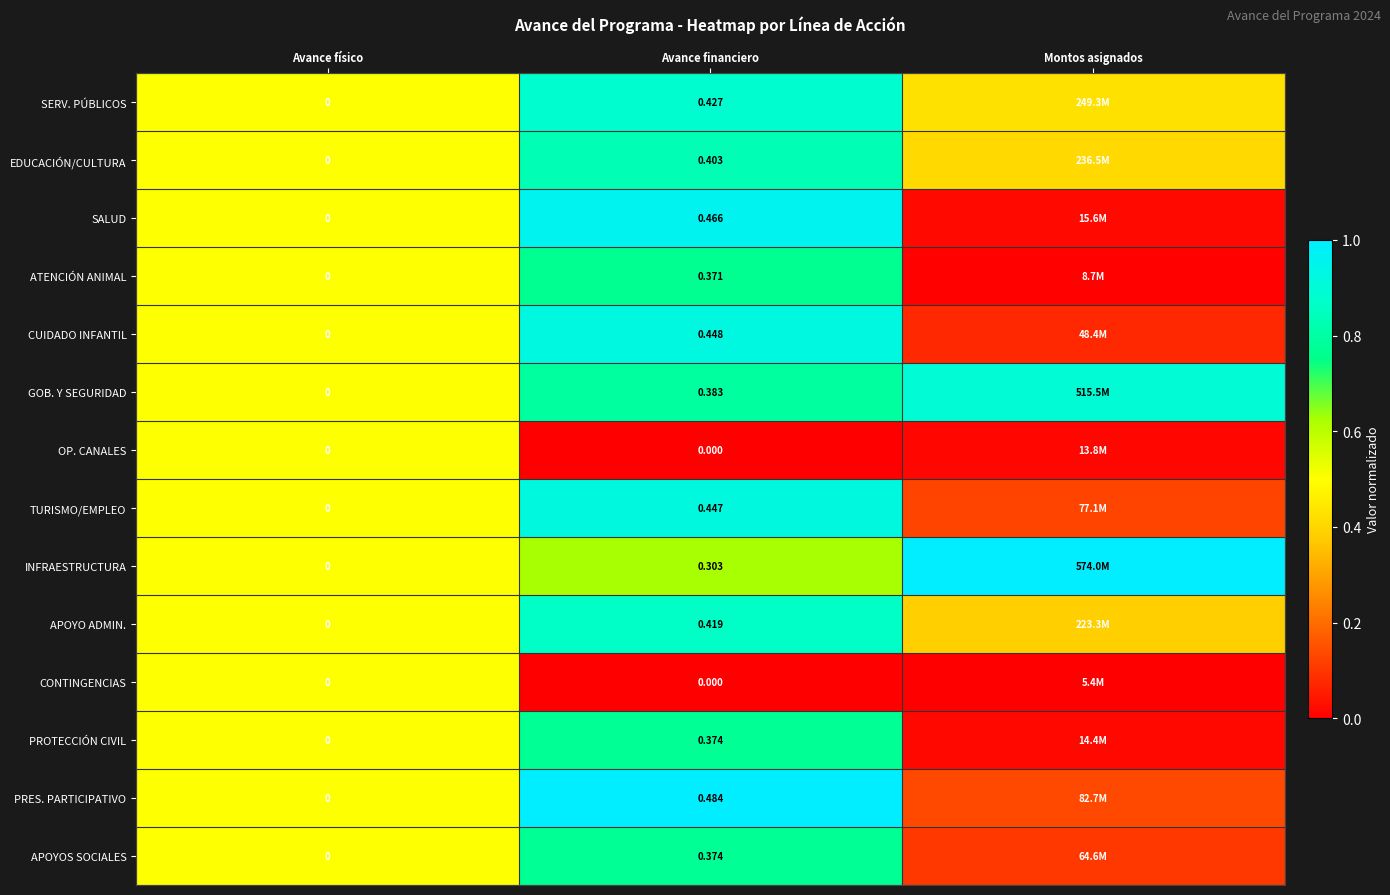

Is the value of APOYO ADMIN. at Avance financiero greater than the value of CONTINGENCIAS at Avance financiero?

Yes